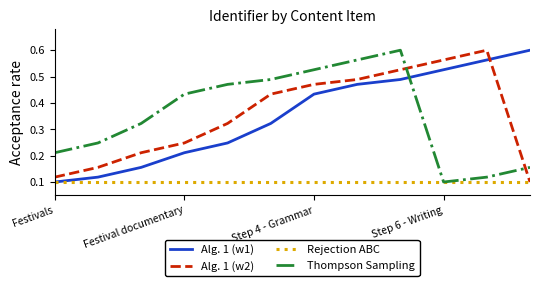

What is the value of the Rejection ABC point at the 4th from the left?

0.1